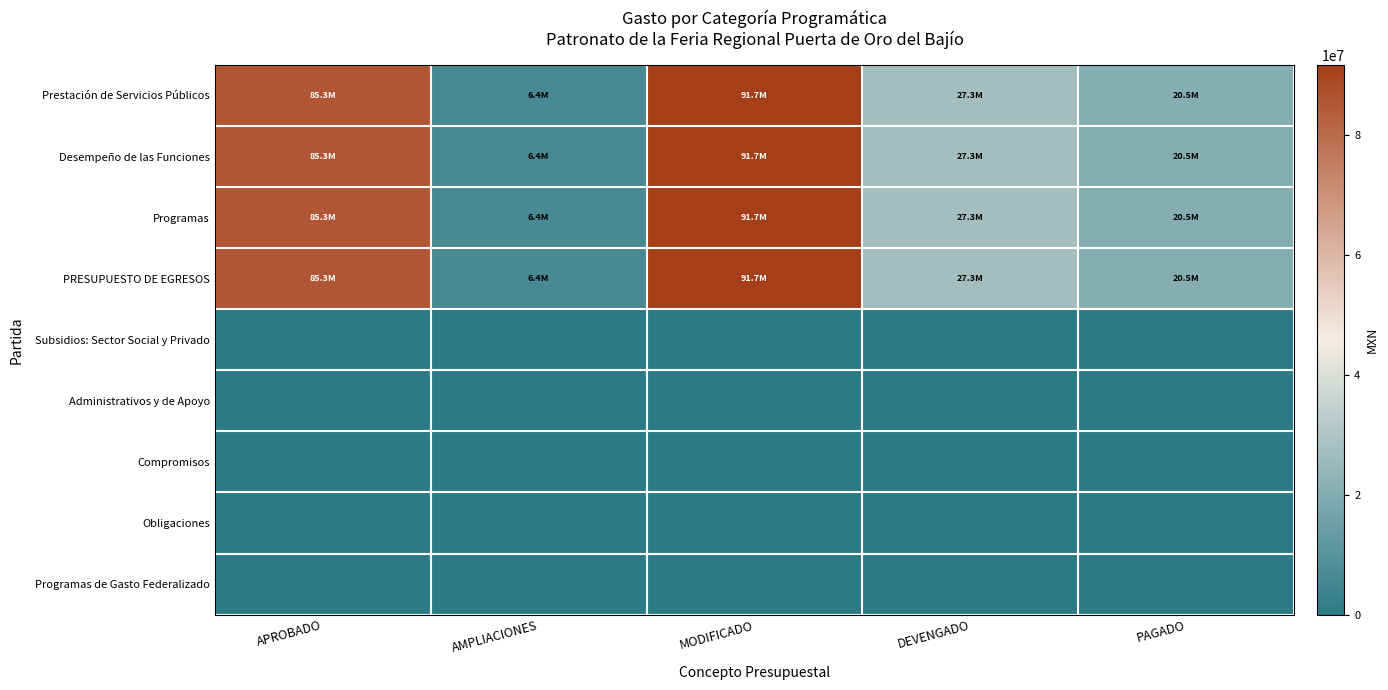

At which category does the chart reach its minimum across all series?

APROBADO